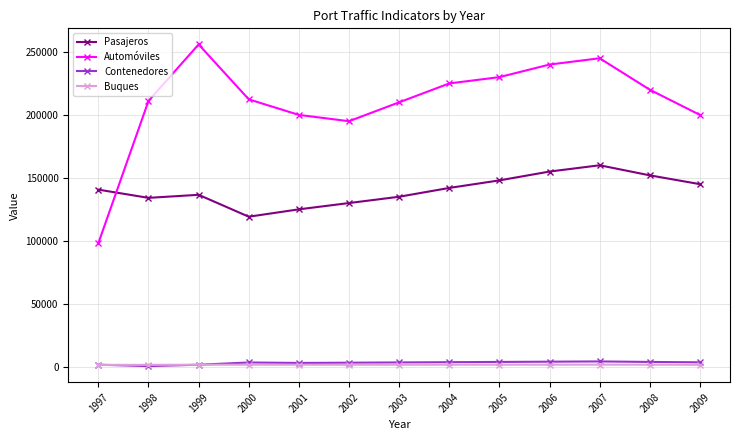

What is the spread (max minus min) of values at 1998?

210580